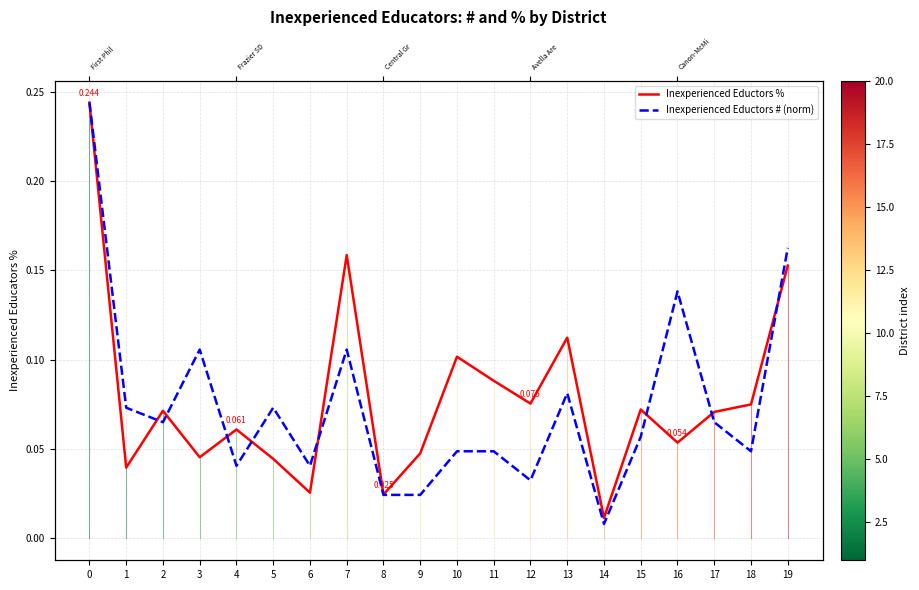

In Inexperienced Eductors %, how many points are lower than both neighbors (excluding endpoints)?

7